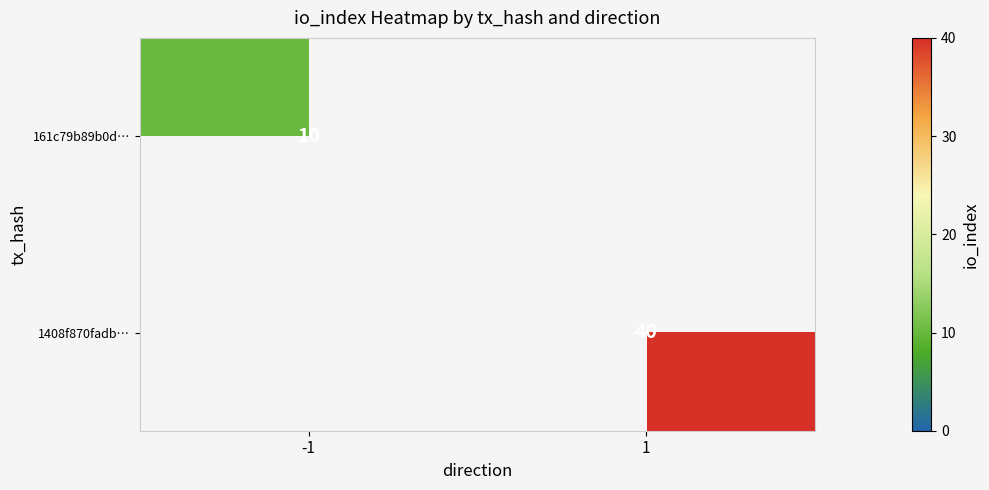

The value of 161c79b89b0d… at -1 is 10. True or false?

True